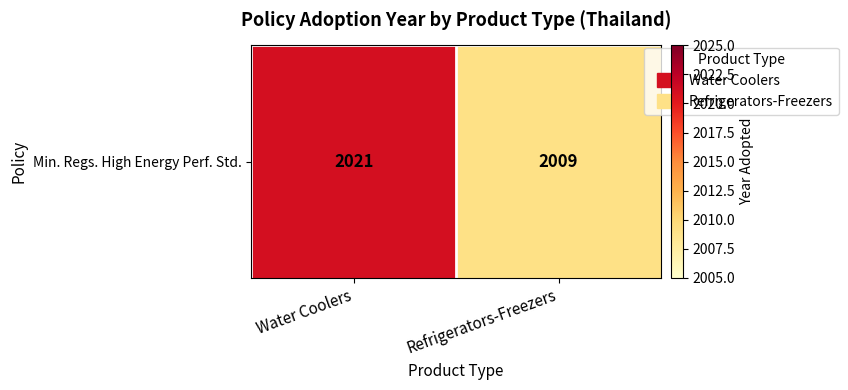

Reading right to left, extract all data points from this chart.

2009	2021